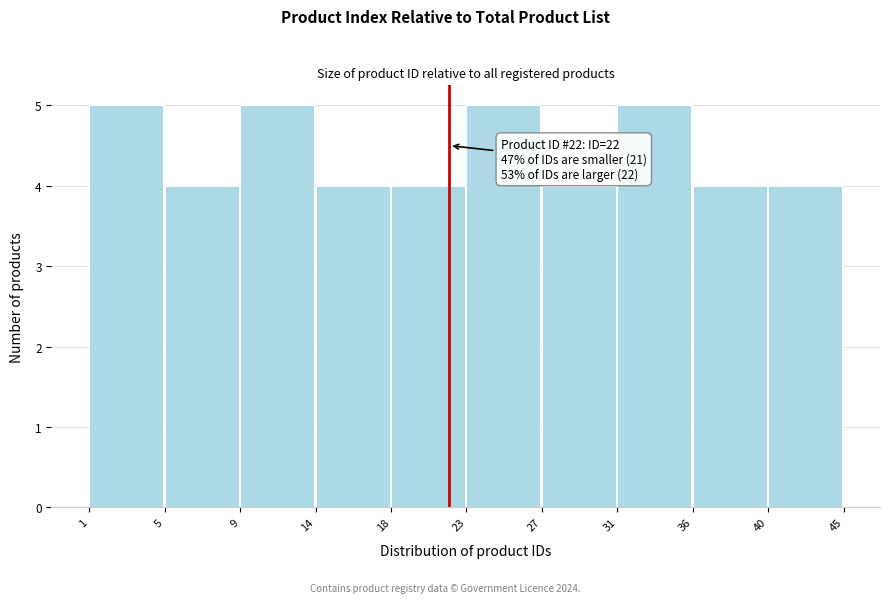

Reading left to right, extract all data points from this chart.

1=5	5=4	9=5	14=4	18=4	23=5	27=4	31=5	36=4	40=4